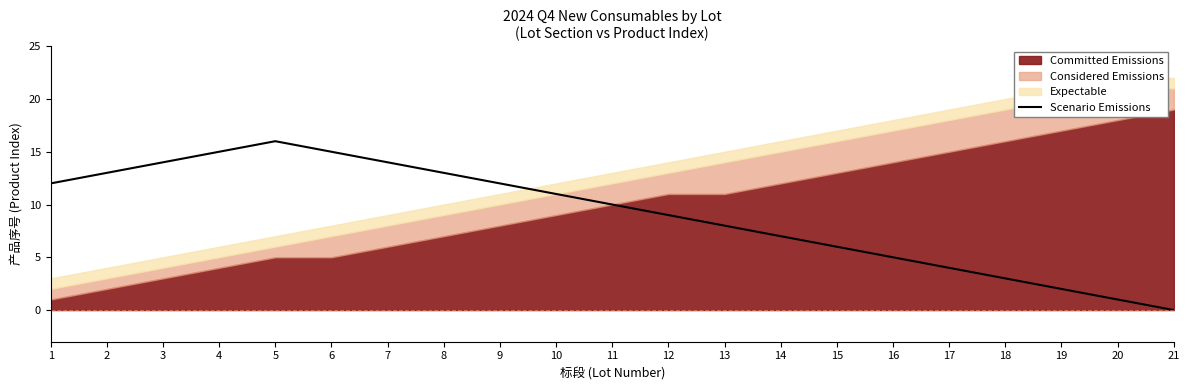

What is the difference between the values at 9 and 17?

8